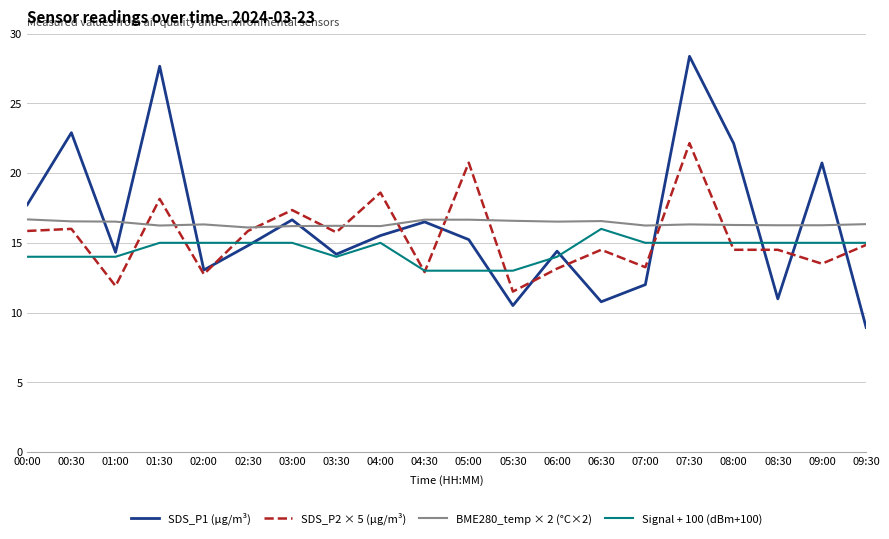

Where does the SDS_P2 × 5 (µg/m³) series first go above 14?

00:00